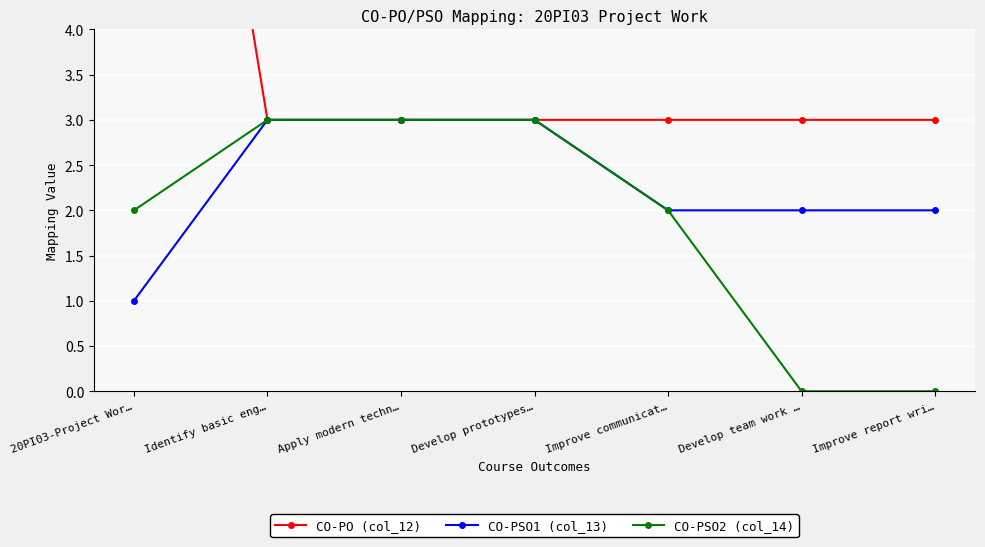

What is the highest value of the CO-PO (col_12) series?

12